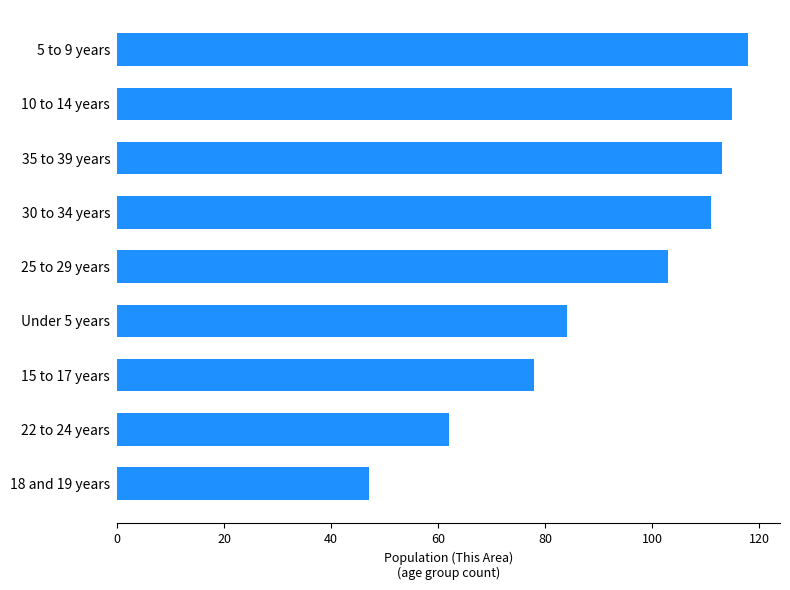

What value does the data have at 15 to 17 years?

78